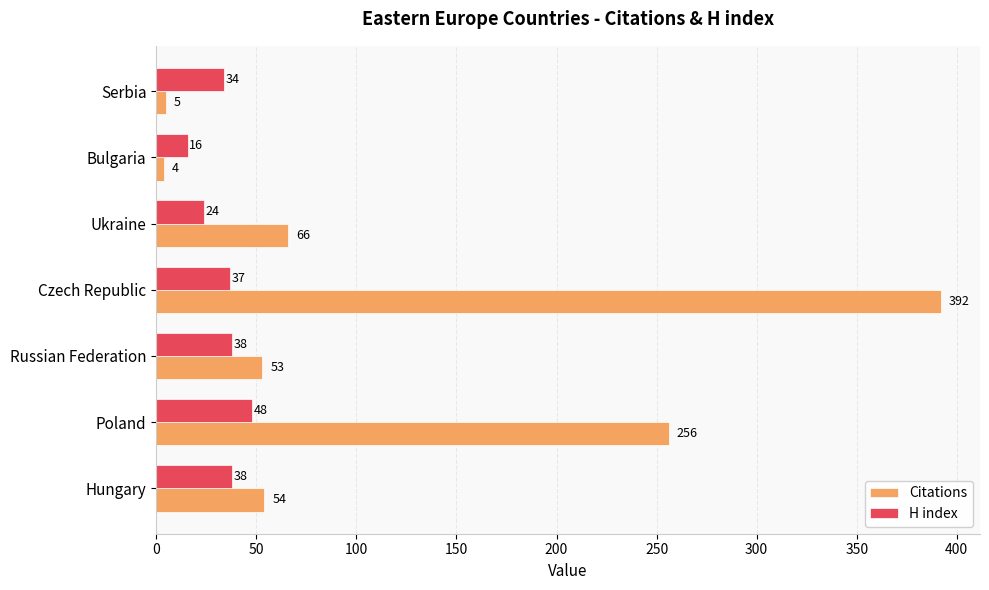

What is the sum of the Citations values at Hungary and Bulgaria?

58